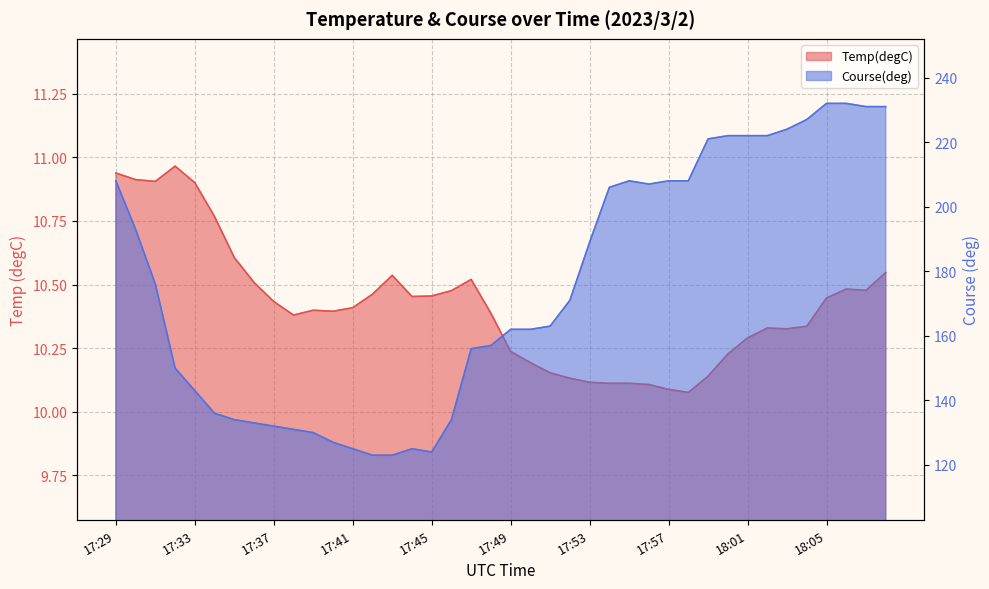

What is the highest value of the Temp(degC) series?

11.0